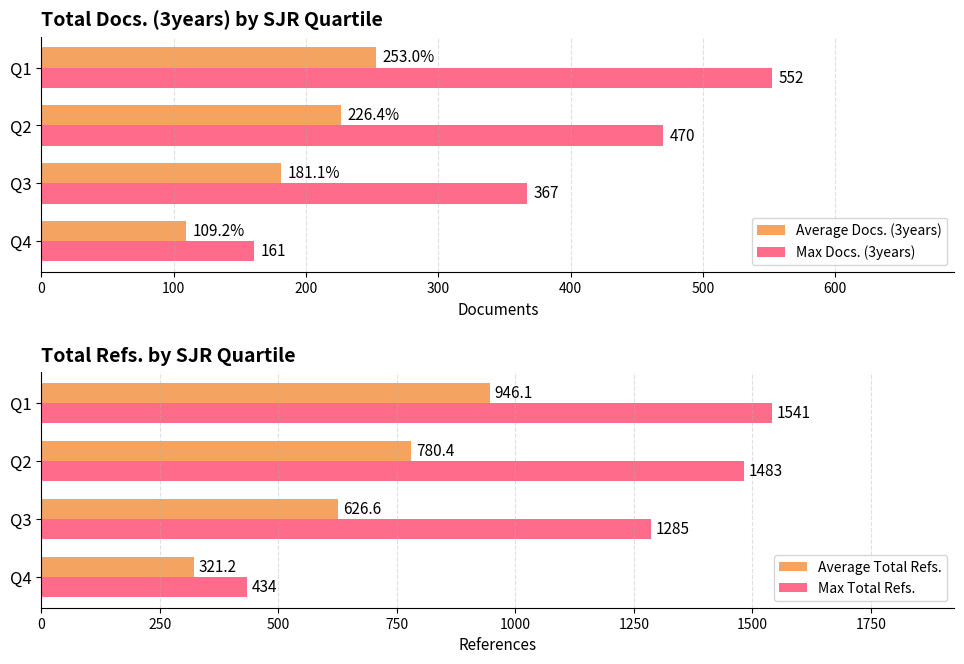

Which category has the lowest value in the Average Docs. (3years) series?

Q4